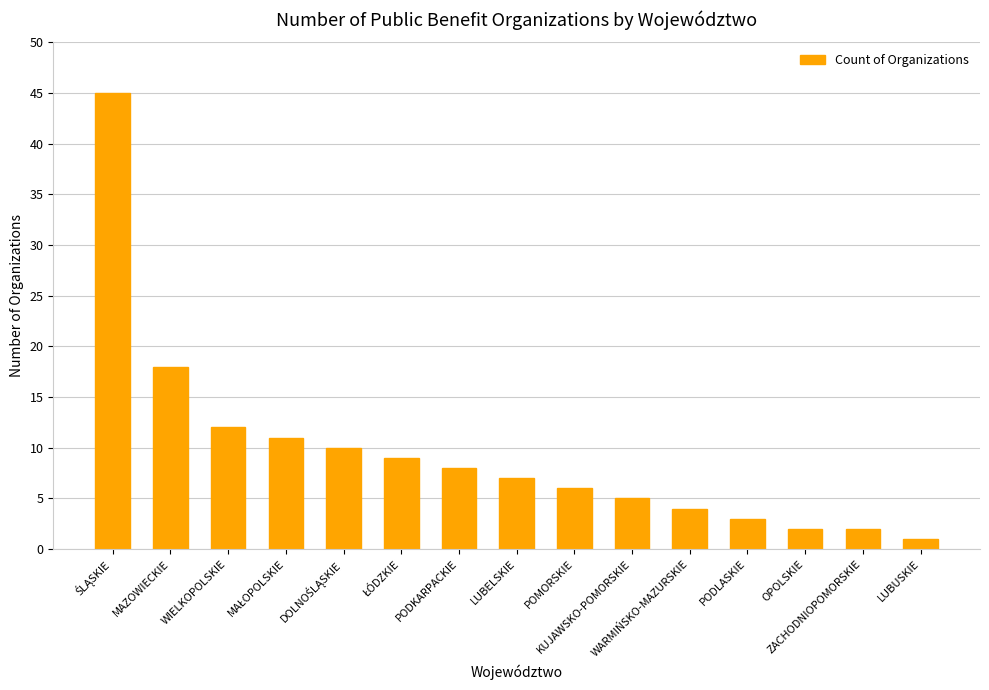

What is the difference between the maximum and minimum values?

44